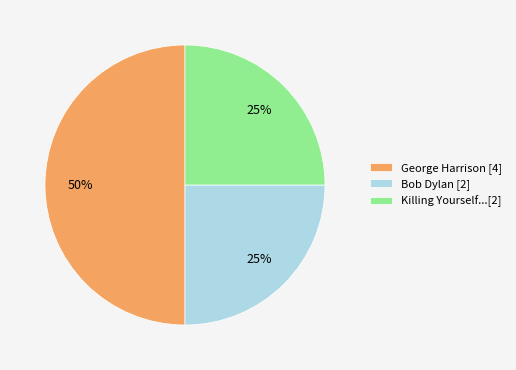

To the nearest percent, what is the difference between the largest and smallest slice percentages?

25%